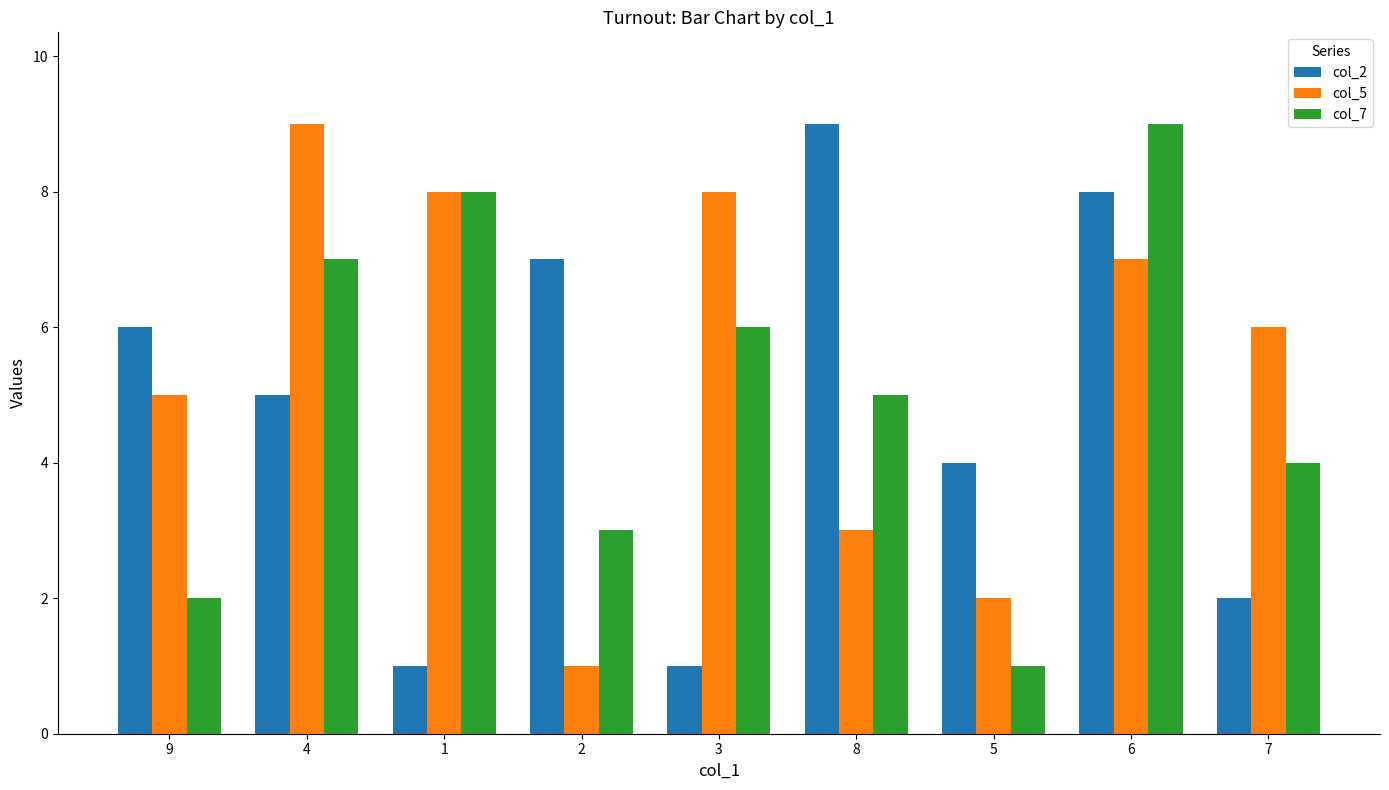

Between 4 and 3, which series saw the biggest shift?

col_2